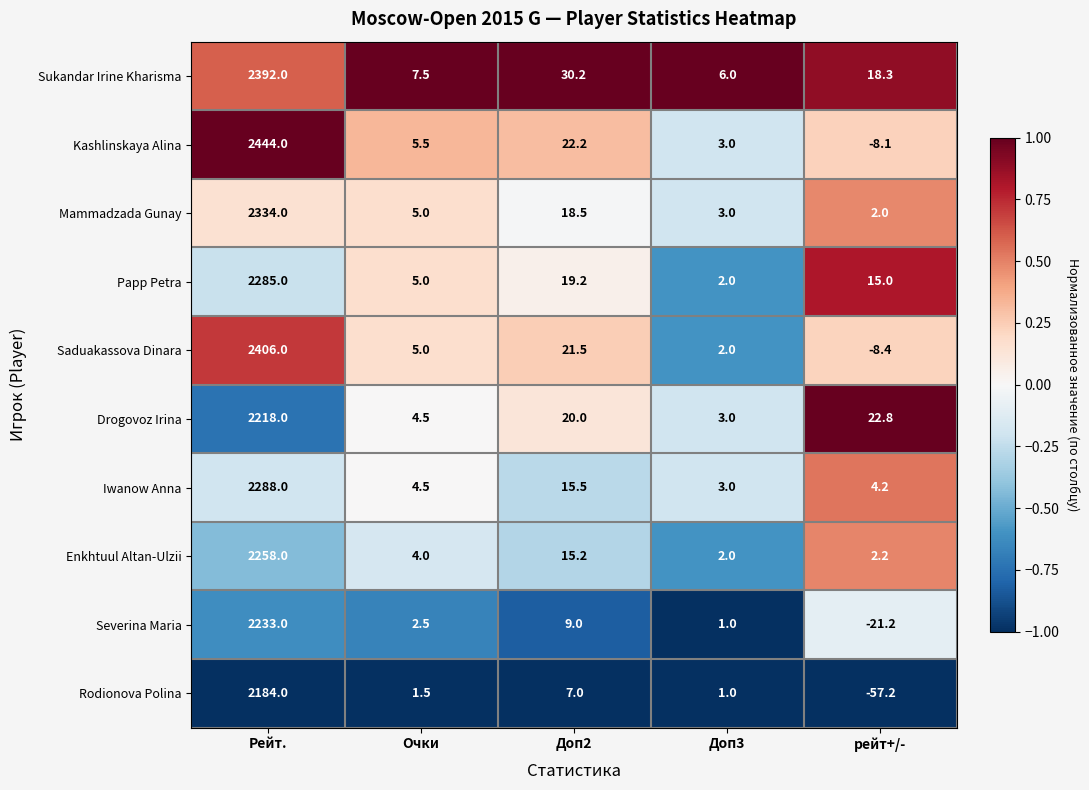

What is the sum of all Papp Petra values?

2326.2